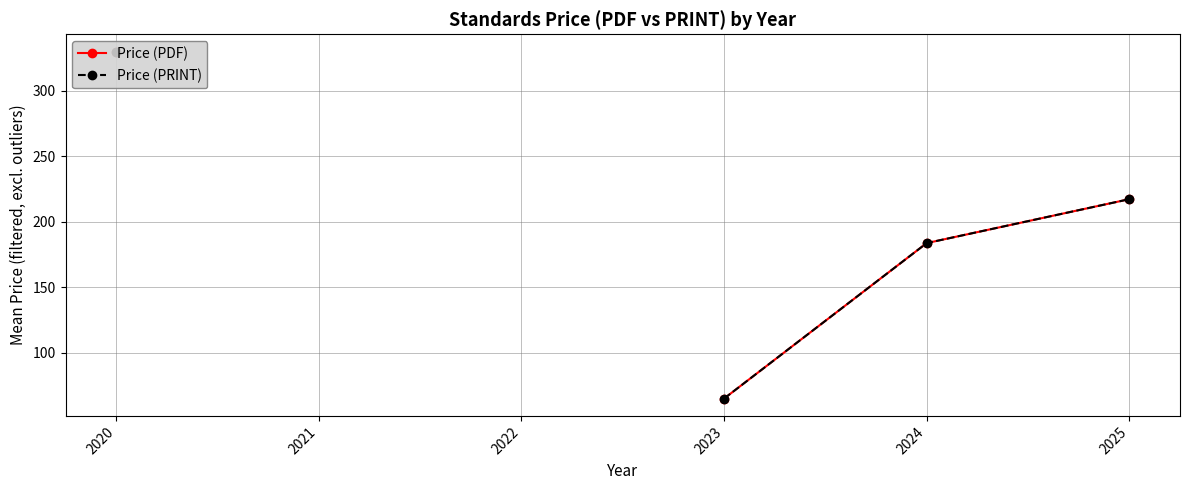

True or false: Price (PRINT) and Price (PDF) intersect in this chart.

False